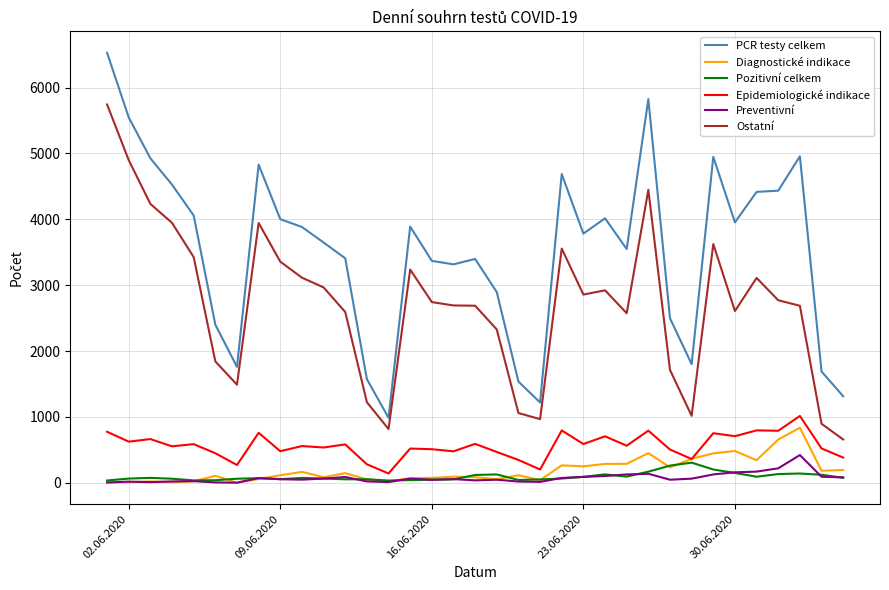

What is the highest value of the Diagnostické indikace series?

836